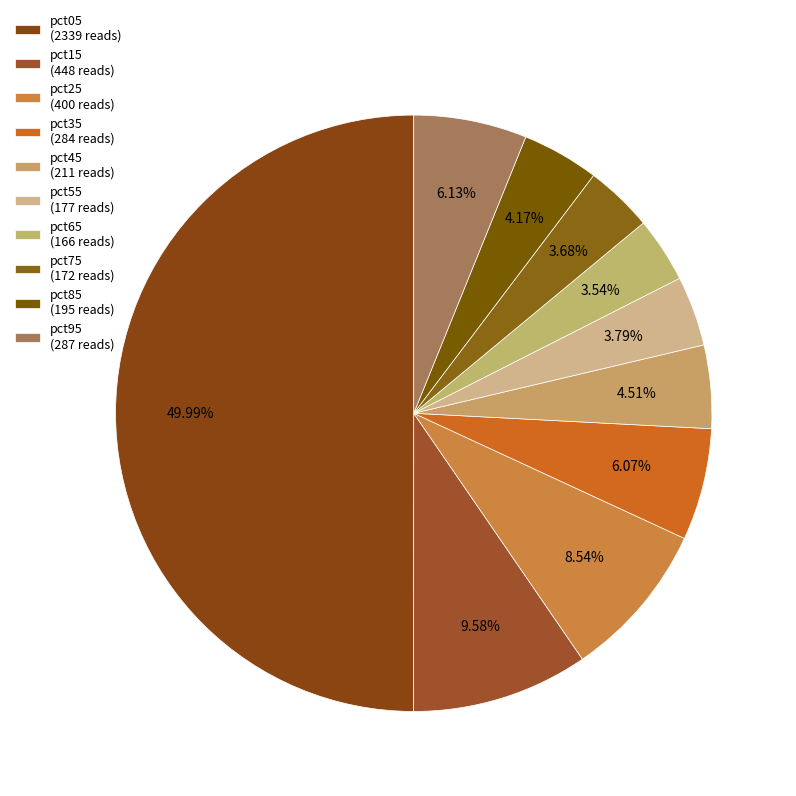

To the nearest percent, what percentage of the pie is pct75?

4%